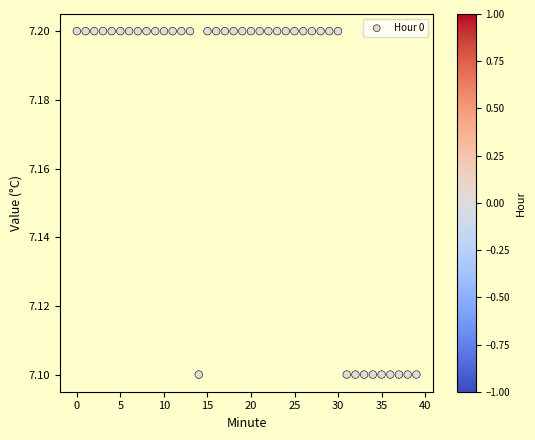

How many data points are displayed?

40